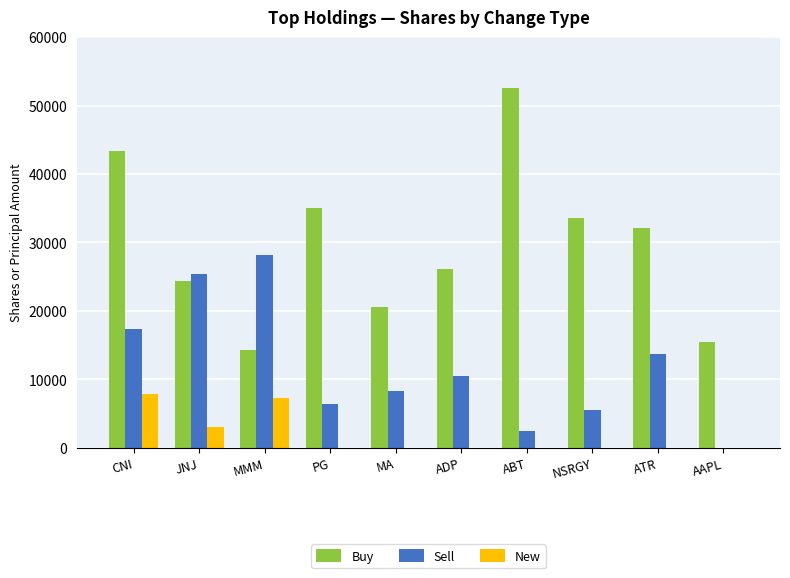

What is the difference between the New values at NSRGY and CNI?

7860